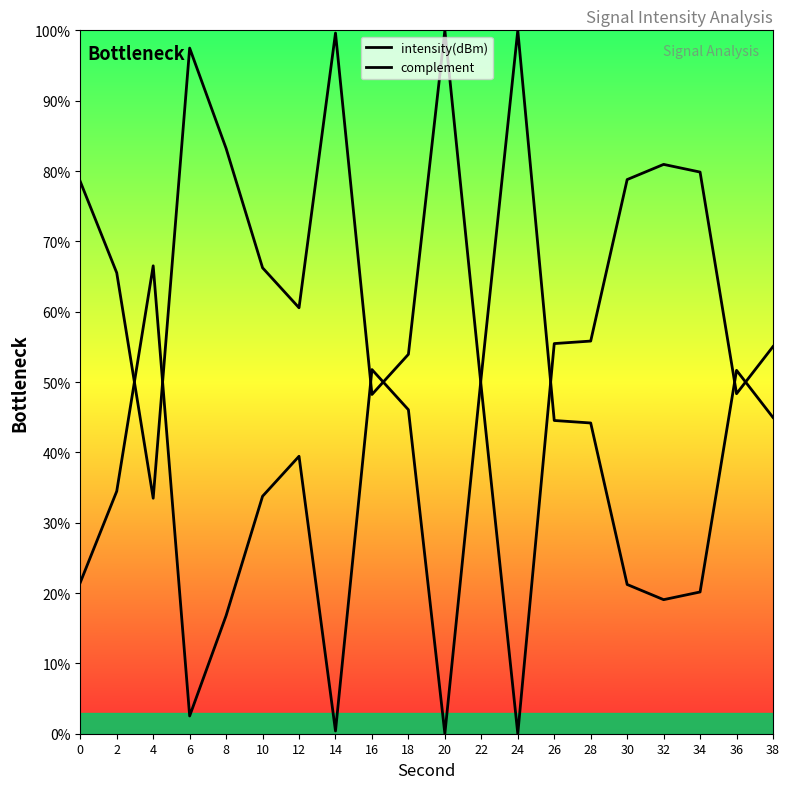

How many positive values does the intensity(dBm) series have?

19